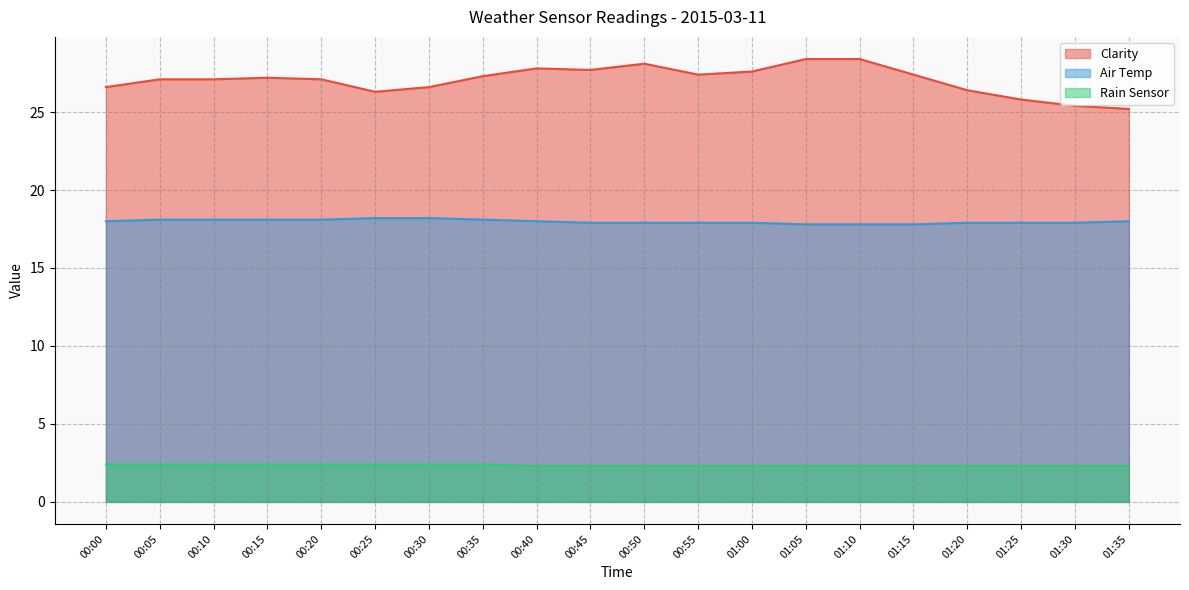

List the series in order of their peak value, highest first.

Clarity, Air Temp, Rain Sensor